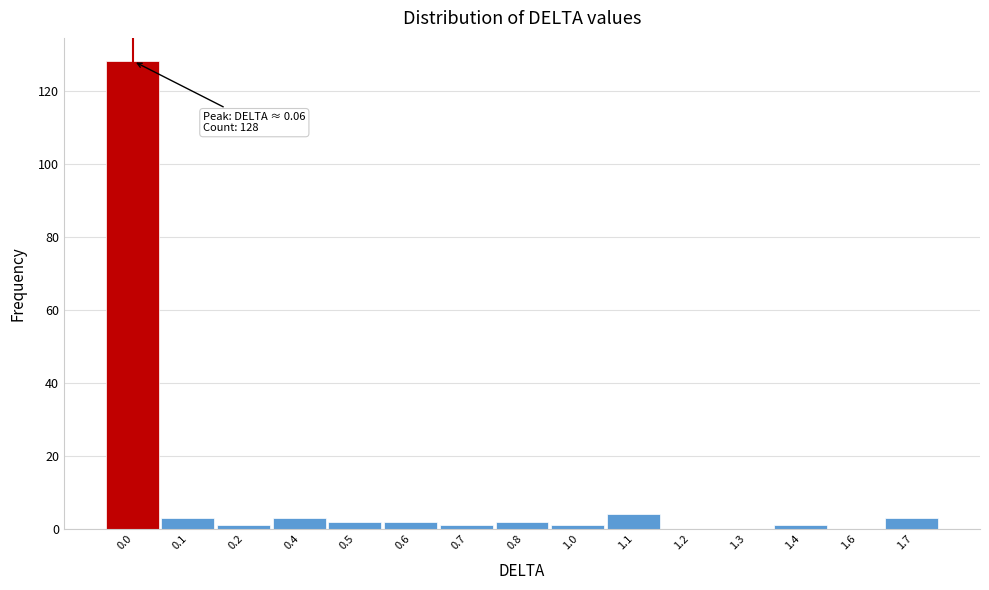

Reading left to right, what are all the values shown in this chart?

0.0=128	0.1=3	0.2=1	0.4=3	0.5=2	0.6=2	0.7=1	0.8=2	1.0=1	1.1=4	1.2=0	1.3=0	1.4=1	1.6=0	1.7=3